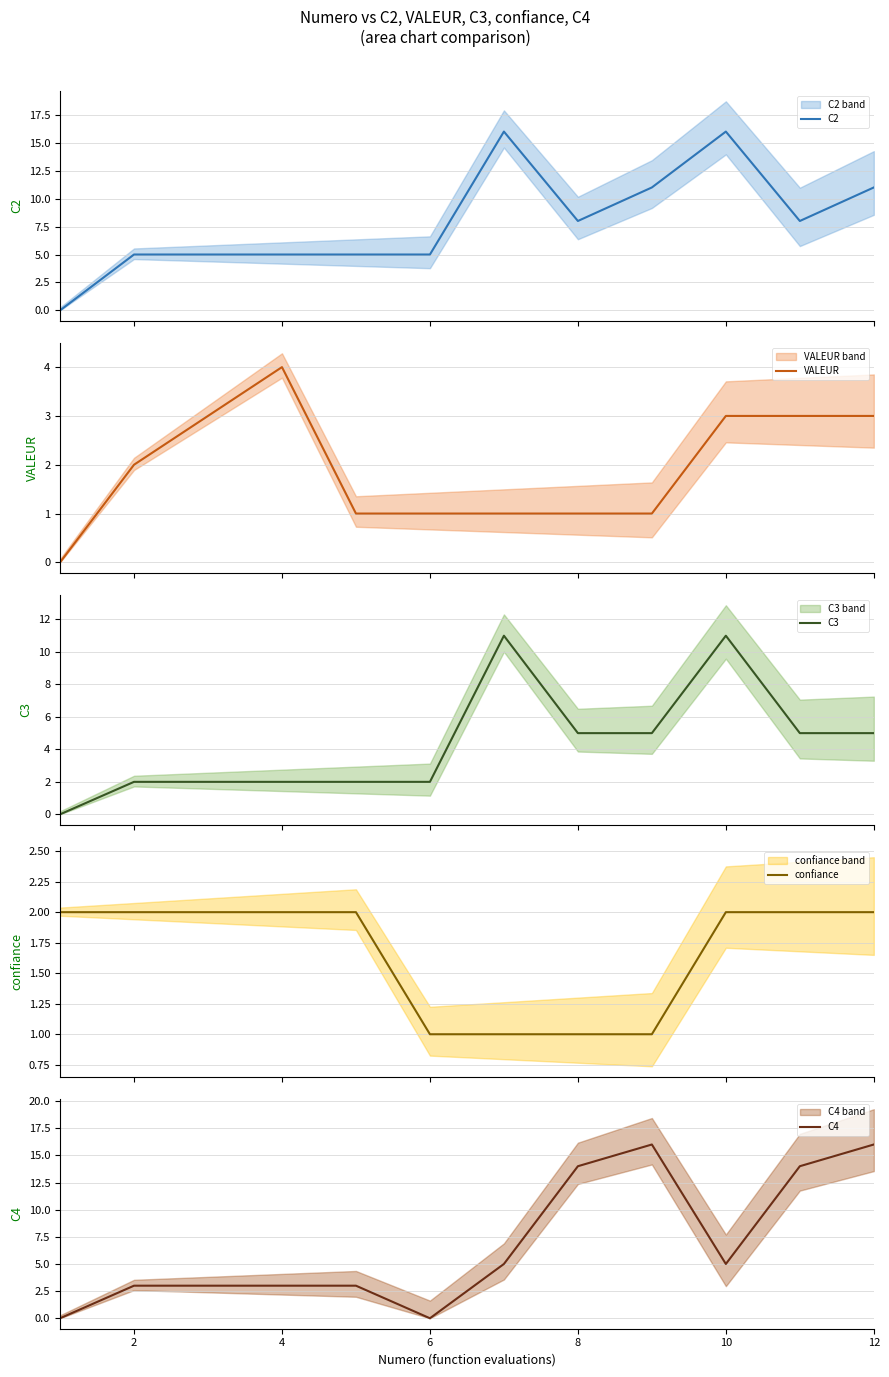

Read the C4 value at 6, to the nearest 5.

0